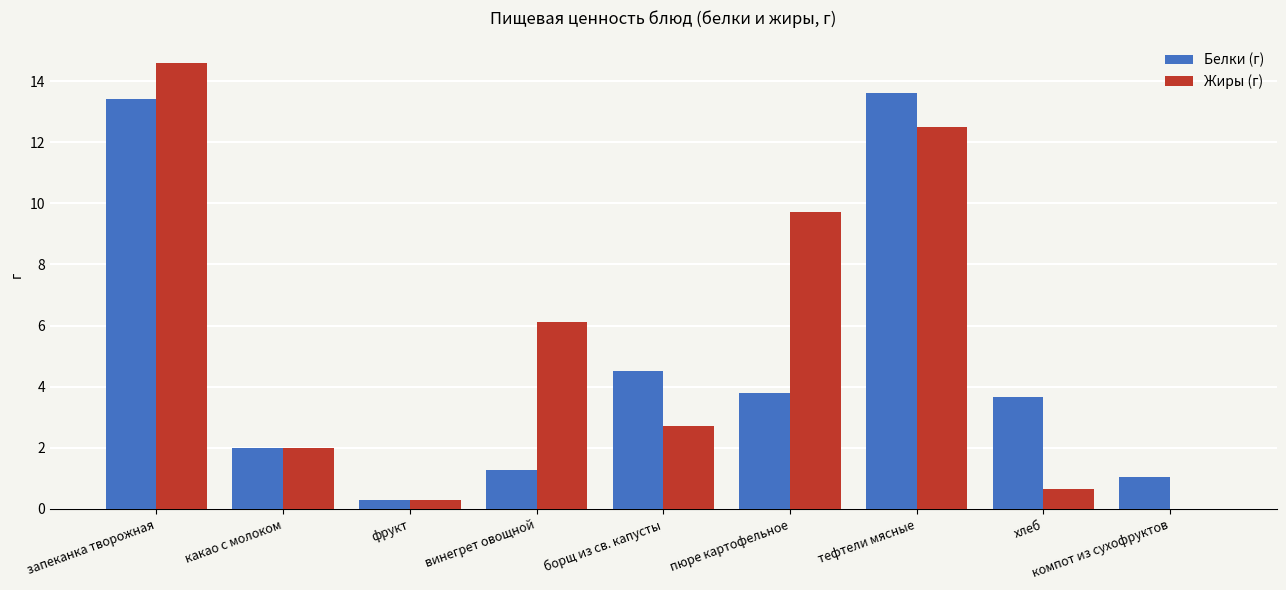

What is the difference between the Жиры (г) values at борщ из св. капусты and пюре картофельное?

7.0